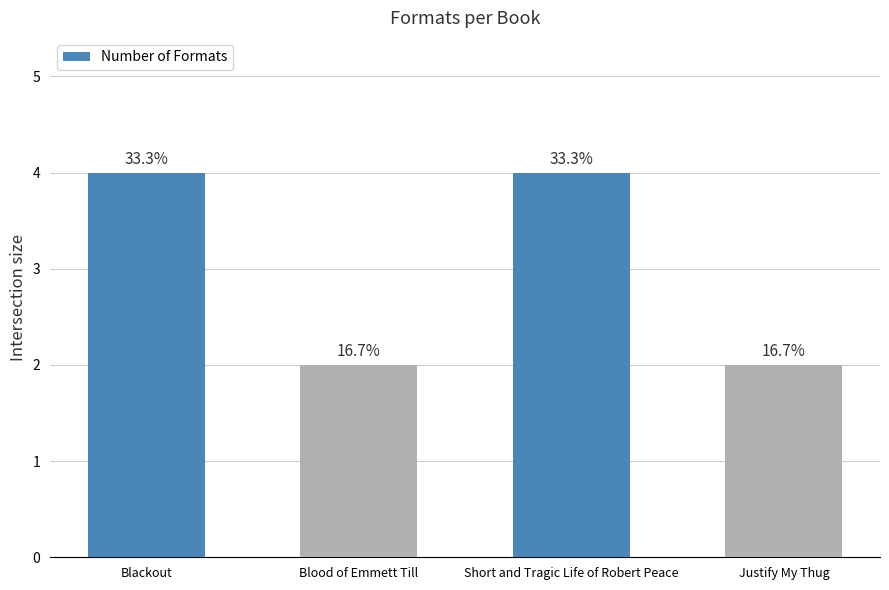

What is the value of the 3rd bar from the left?

4